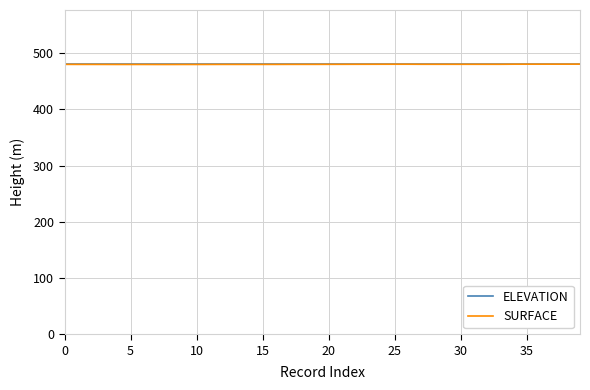

True or false: ELEVATION and SURFACE cross at least once.

False